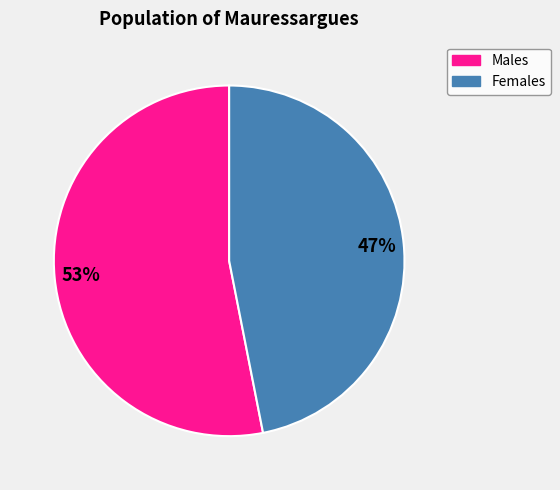

Is there any slice that represents more than half of the pie?

Yes